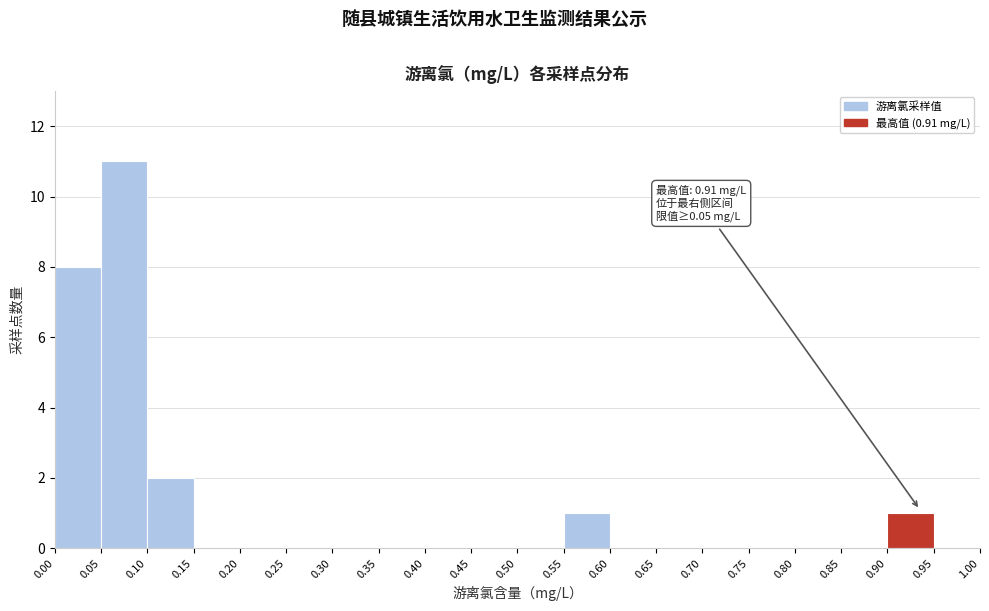

Over which range of the x-axis is the bar tallest?

0.05 to 0.10